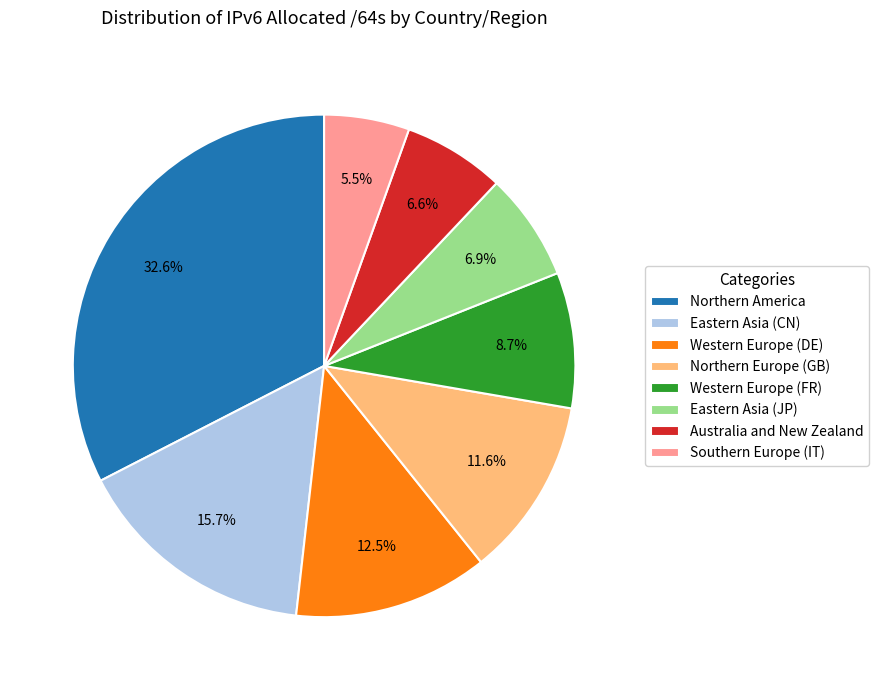

Approximately how many times larger is the value at Western Europe (DE) compared to Southern Europe (IT)?

2.3